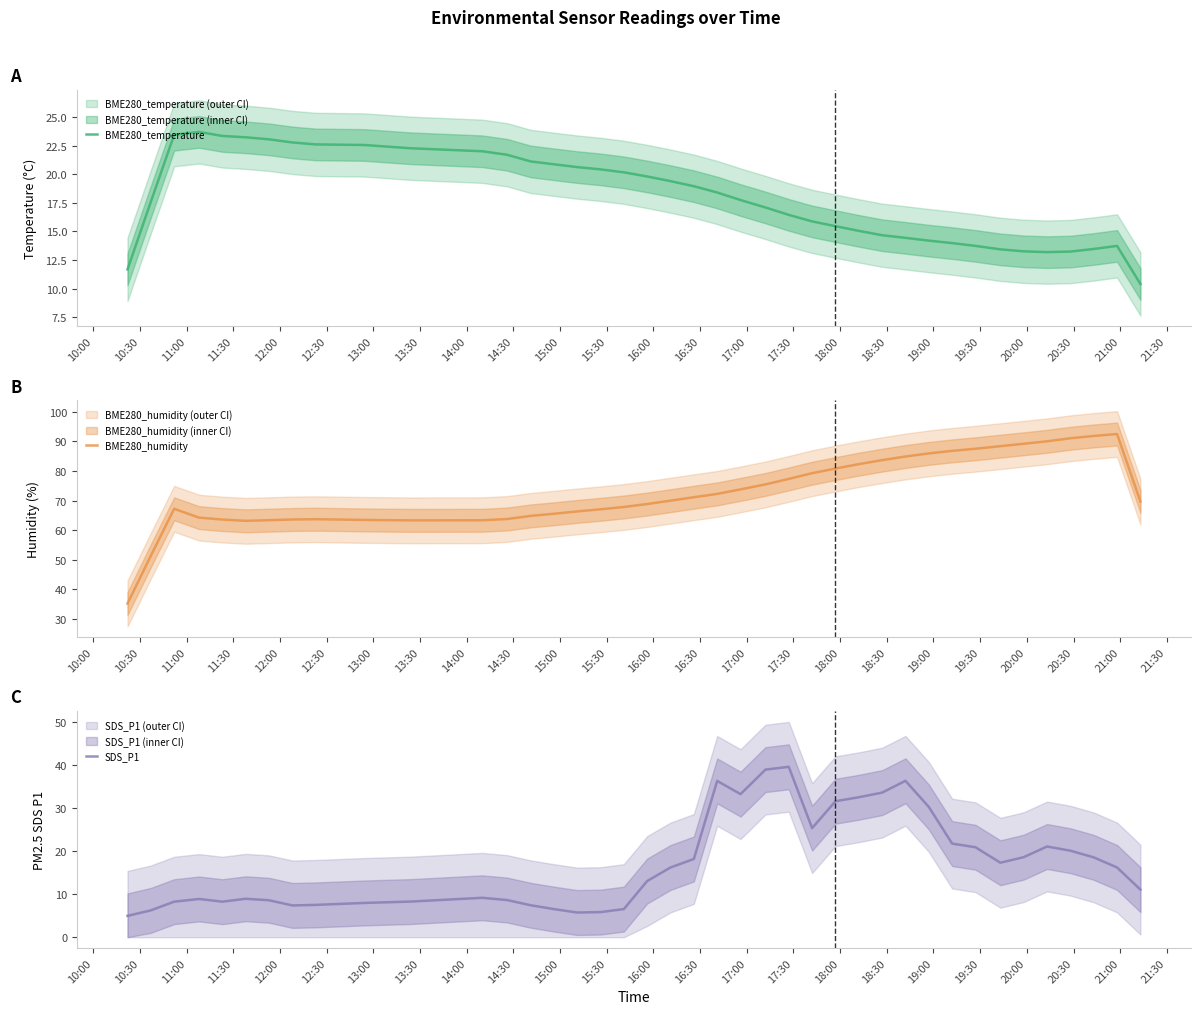

How many series are shown in this chart?

3